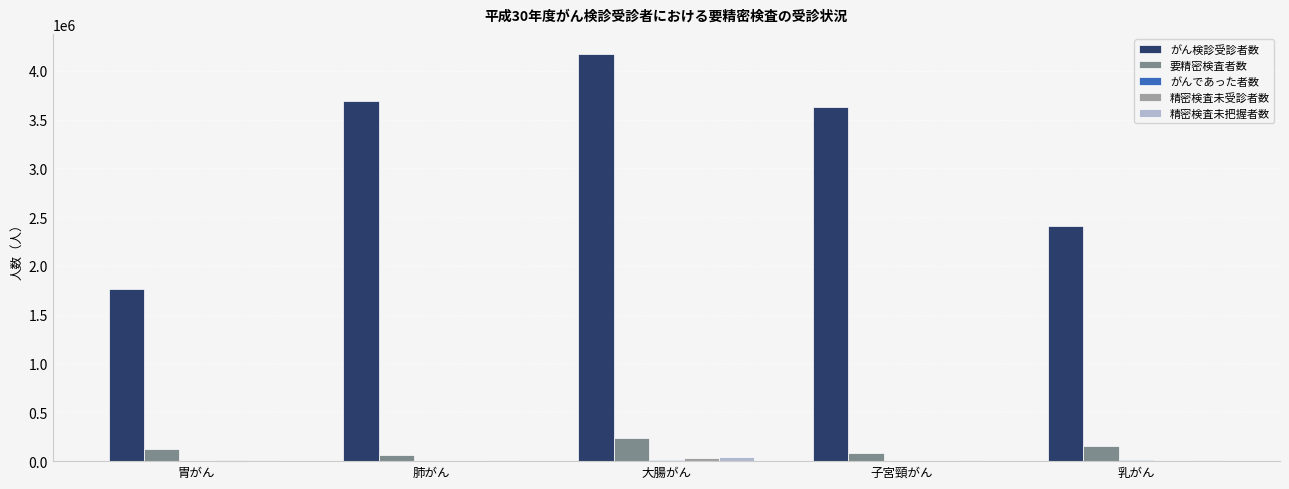

How many categories are shown in the chart?

5